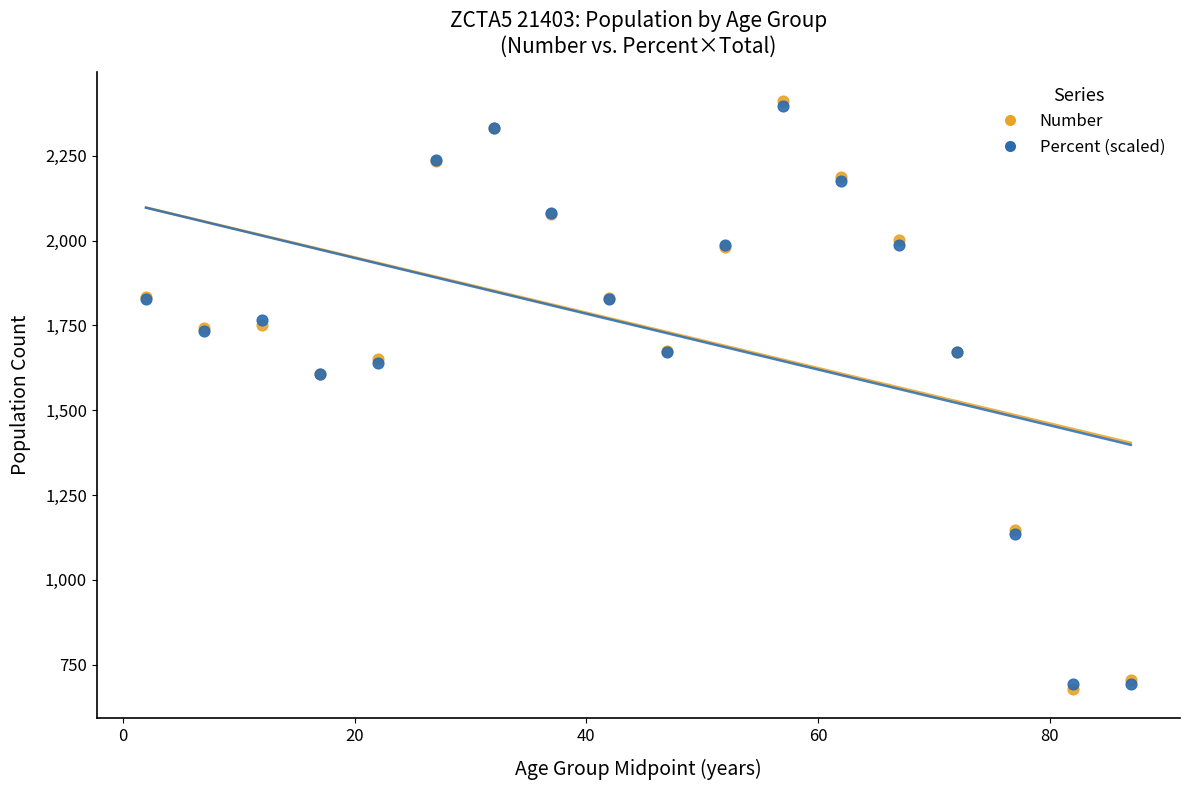

Which series contains the highest Y value?

Number